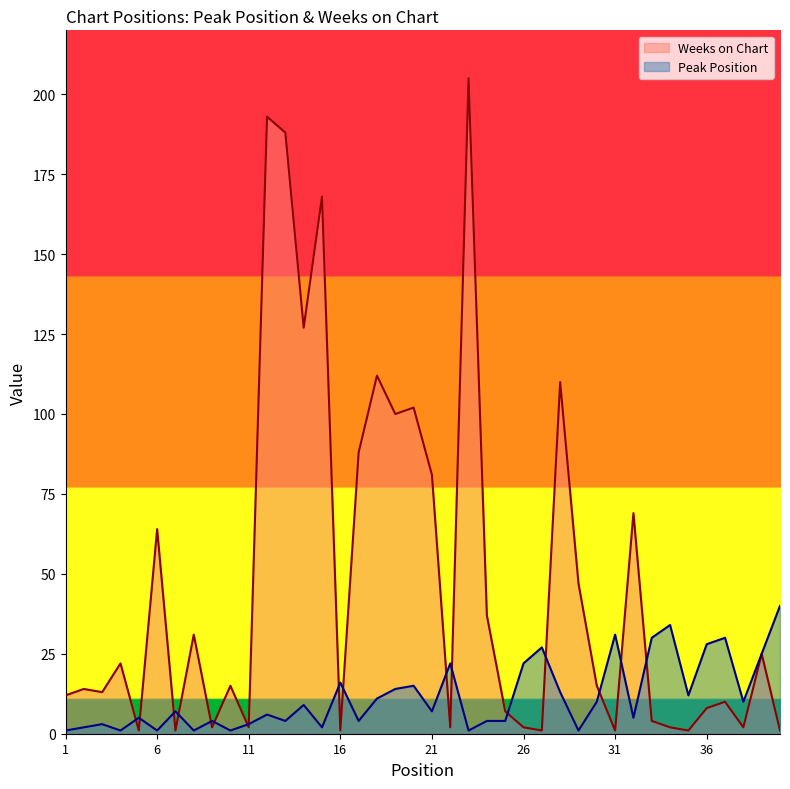

Reading left to right, transcribe all the data shown in this chart.

Peak Position: 1	2	3	1	5	1	7	1	4	1	3	6	4	9	2	16	4	11	14	15	7	22	1	4	4	22	27	13	1	10	31	5	30	34	12	28	30	10	25	40
Weeks on Chart: 12	14	13	22	1	64	1	31	2	15	2	193	188	127	168	1	88	112	100	102	81	2	205	37	7	2	1	110	47	15	1	69	4	2	1	8	10	2	25	1